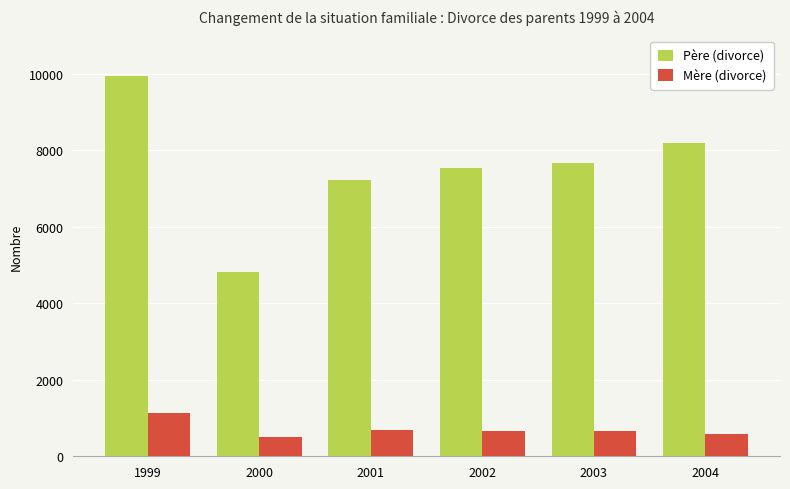

What value does the Père (divorce) series have at 2002?

7533